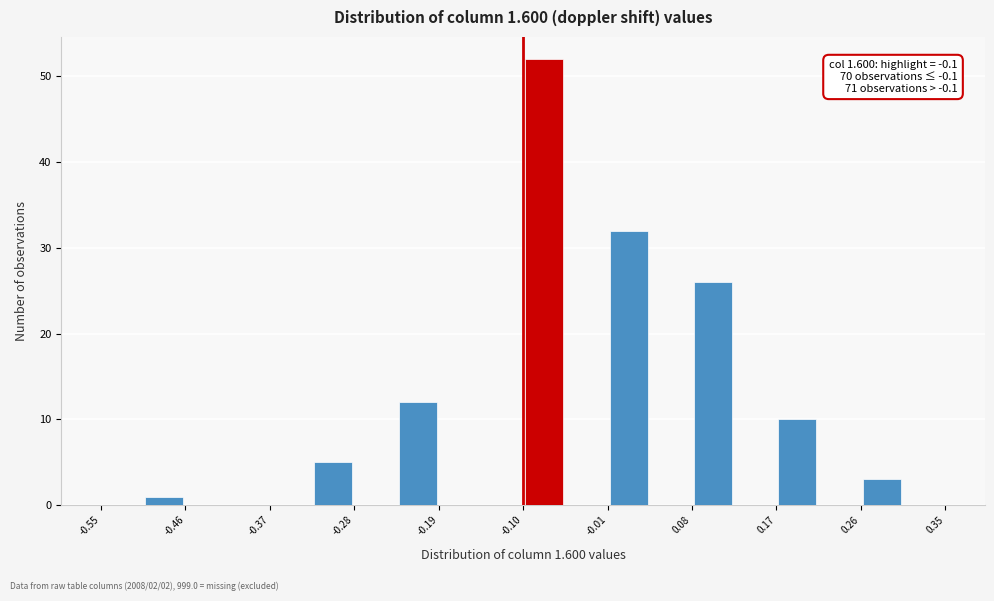

Which range on the x-axis has the tallest bar?

-0.100 to -0.055